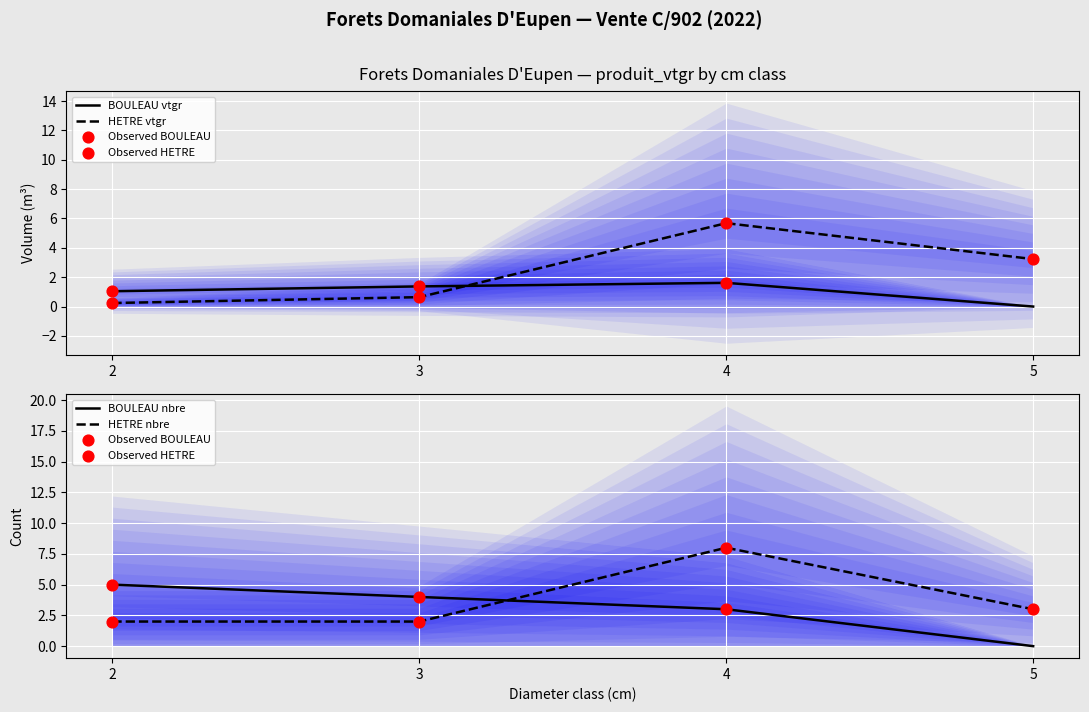

Which series contains the lowest Y value?

produit_vtgr